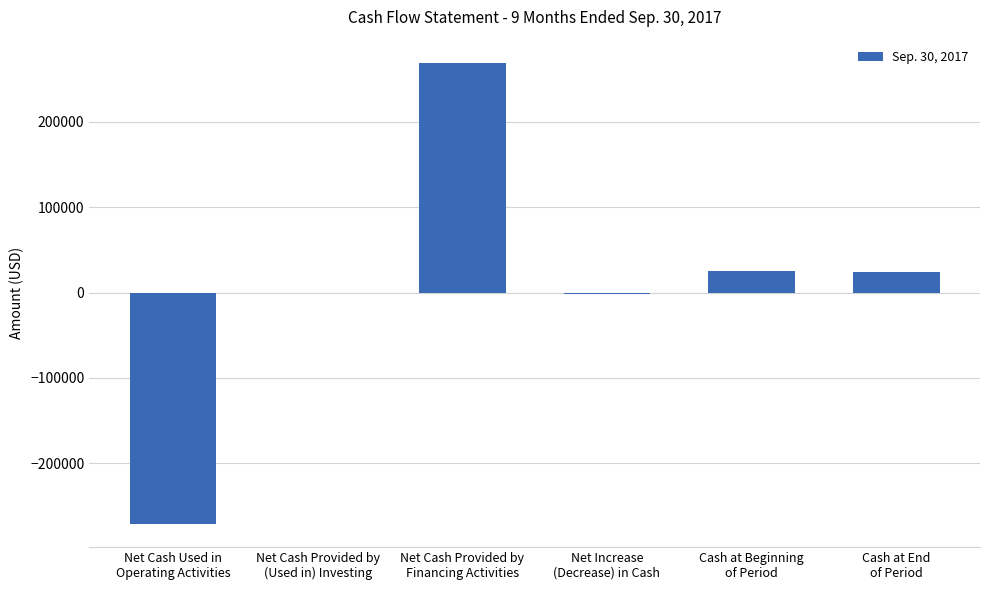

Where does the data first go above 23549?

Net Cash Provided by
Financing Activities